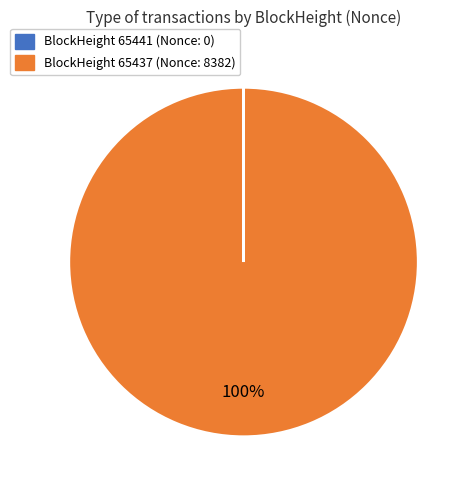

To the nearest percent, what is the difference between the largest and smallest slice percentages?

100%